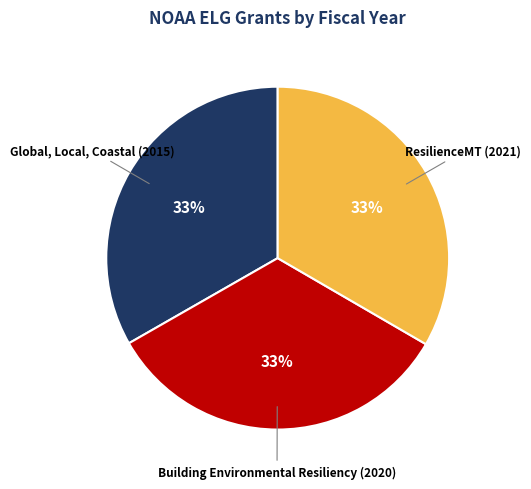

Approximately how many times larger is the value at ResilienceMT (2021) compared to Global, Local, Coastal (2015)?

1.0